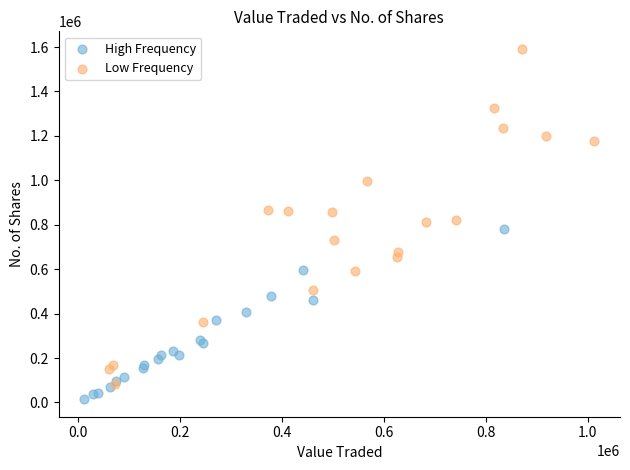

Which series reaches the maximum Y coordinate?

Low Frequency